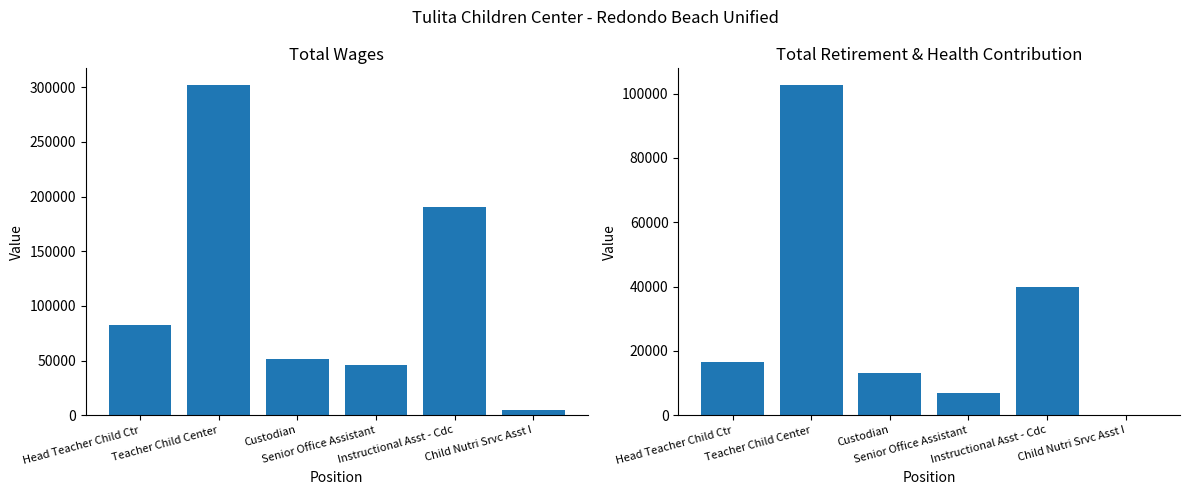

Which series changed the most between Head Teacher Child Ctr and Teacher Child Center?

Total Wages